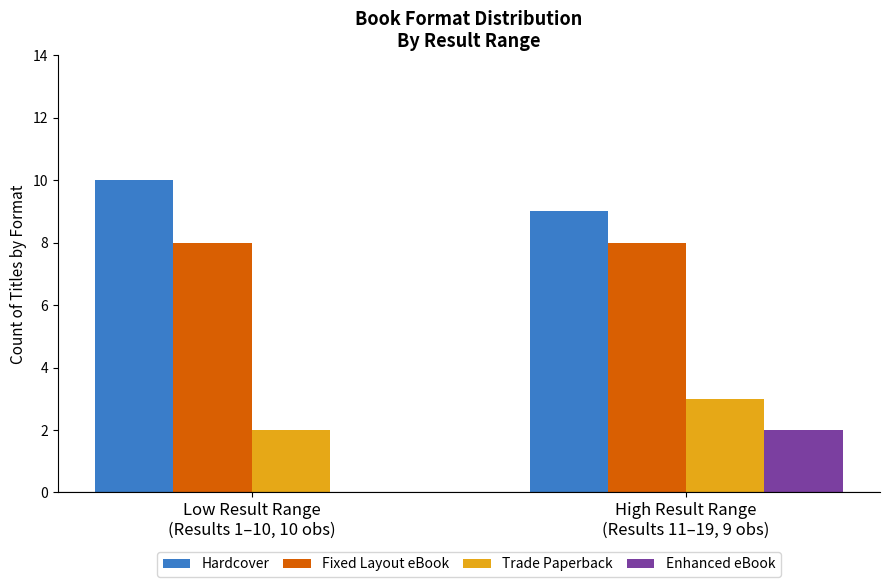

What is the sum of all Fixed Layout eBook values?

16